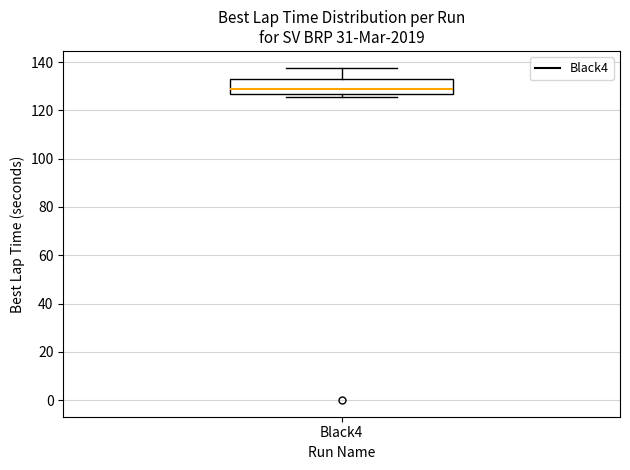

Transcribe this box plot: give where the median line is, the range the box spans, and where the two whiskers end, as read against the y-axis. The values are not printed on the chart, so give them approximately, as read against the axis.

median 128, box 126 to 134, whiskers 126 (just below the box's lower edge) to 138